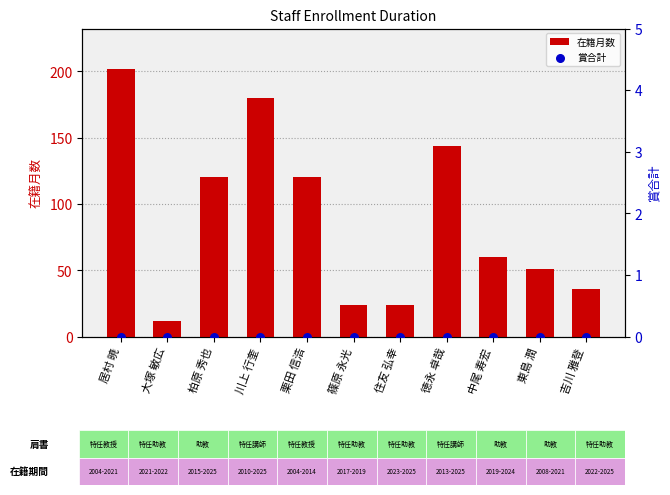

Is the value of 賞合計 at 川上 行奎 greater than the value of 在籍月数 at 東島 潤?

No